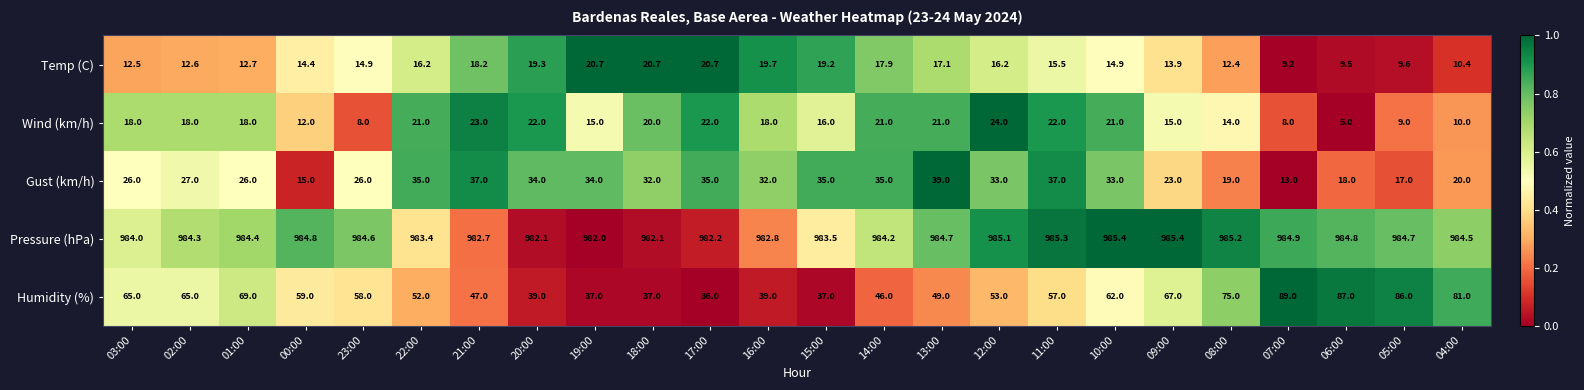

Read the Pressure (hPa) value at 12:00.

985.1